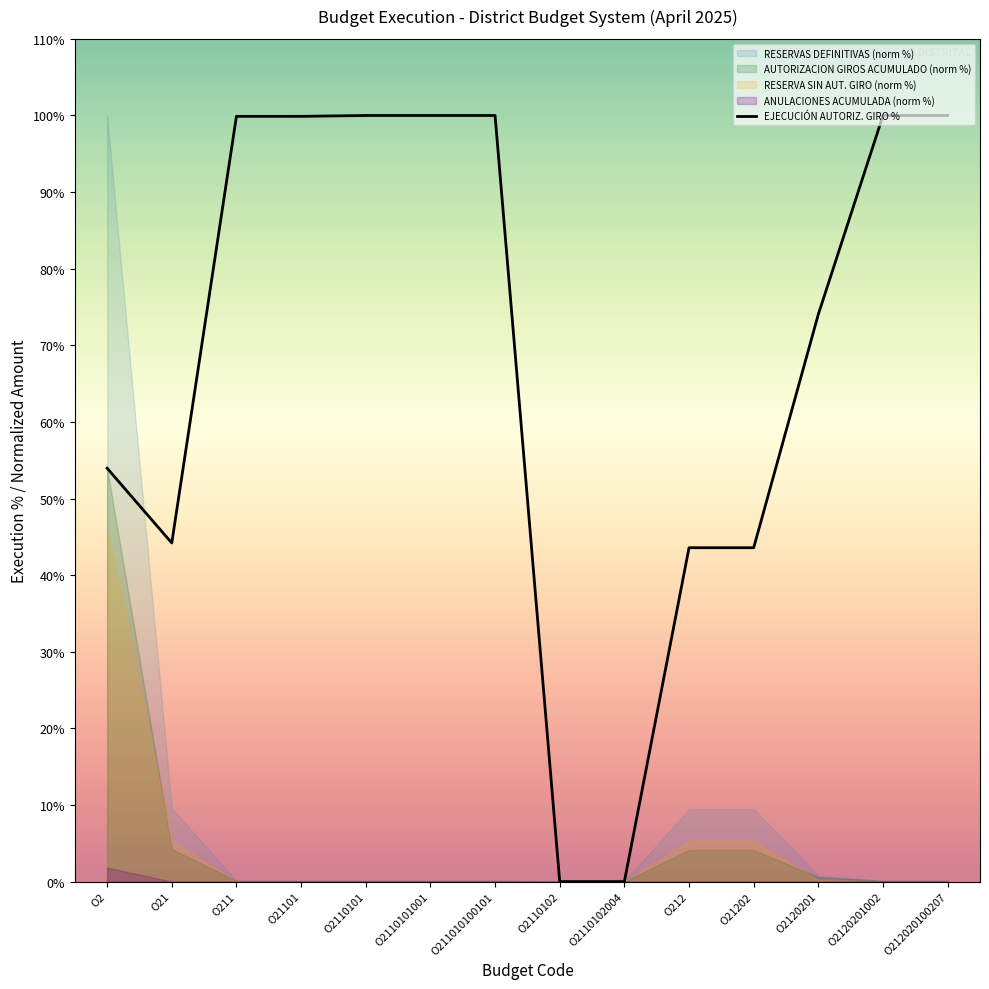

The EJECUCIÓN AUTORIZ. GIRO % series shows 0.0 at O2110102. True or false?

True